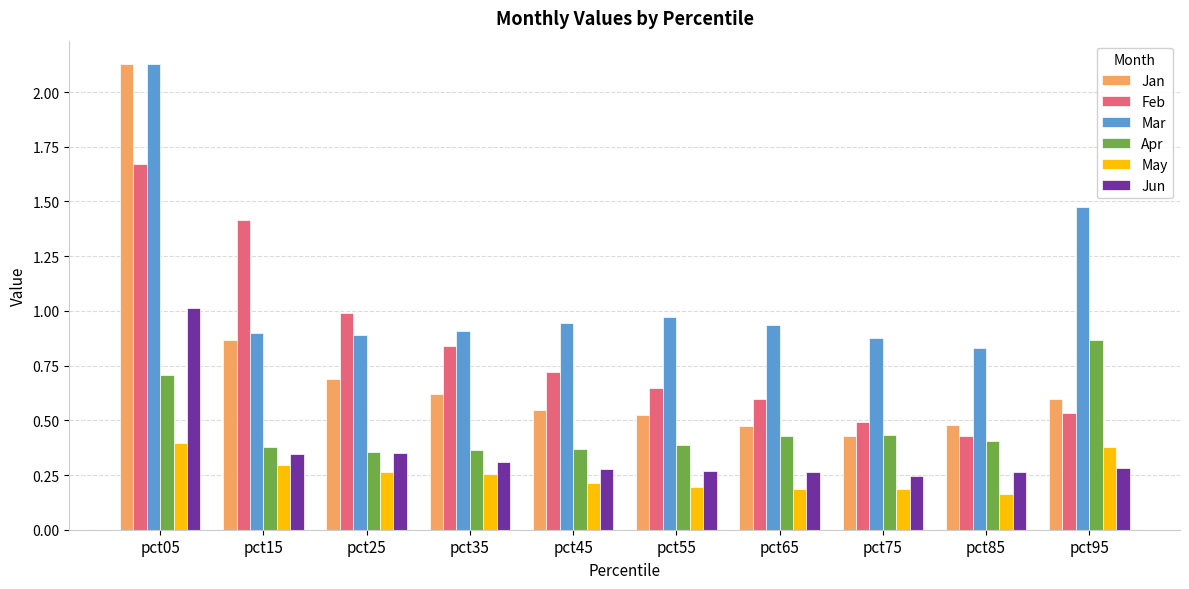

What is the difference between the highest and lowest values at pct45?

0.7